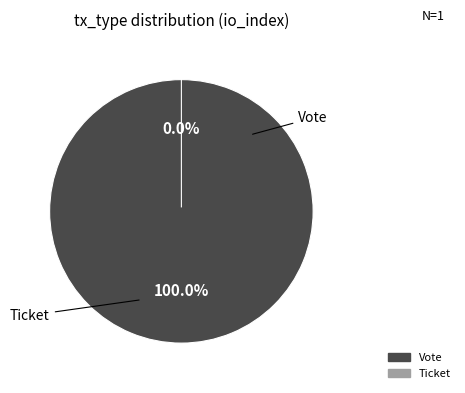

What percentage do Vote and Ticket together represent?

100.0%